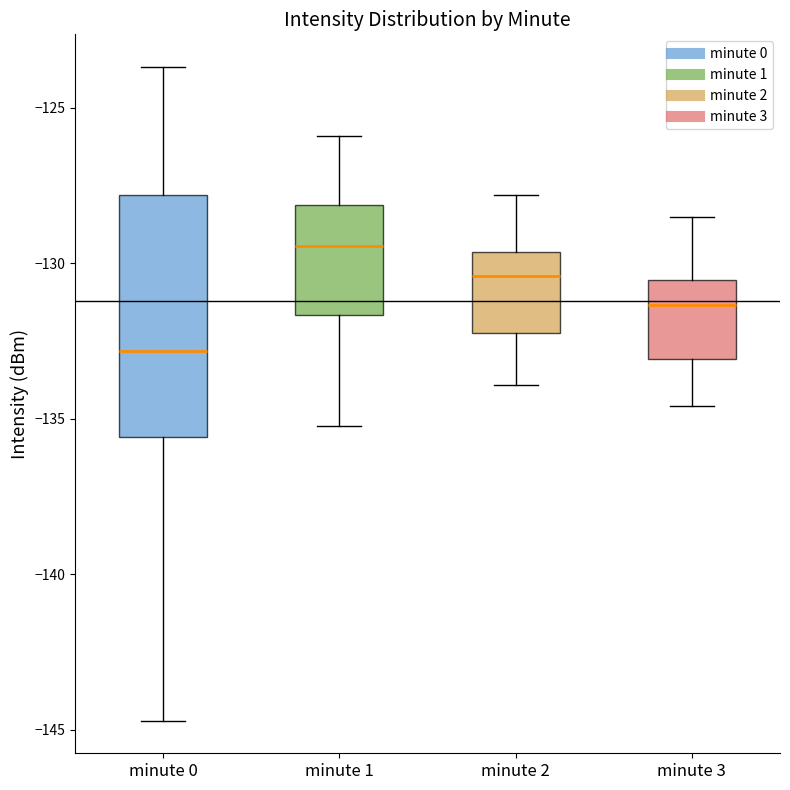

Reading left to right, transcribe this box plot: for each box, give where its median line is, the range the box spans, and where its two whiskers end, as read against the y-axis. The values are not printed on the chart, so give them approximately, as read against the axis.

minute 0: median -133.0, box -135.5 to -128.0, whiskers -144.5 to -123.5
minute 1: median -129.5, box -131.5 to -128.0, whiskers -135.0 to -126.0
minute 2: median -130.5, box -132.0 to -129.5, whiskers -134.0 to -128.0
minute 3: median -131.5, box -133.0 to -130.5, whiskers -134.5 to -128.5